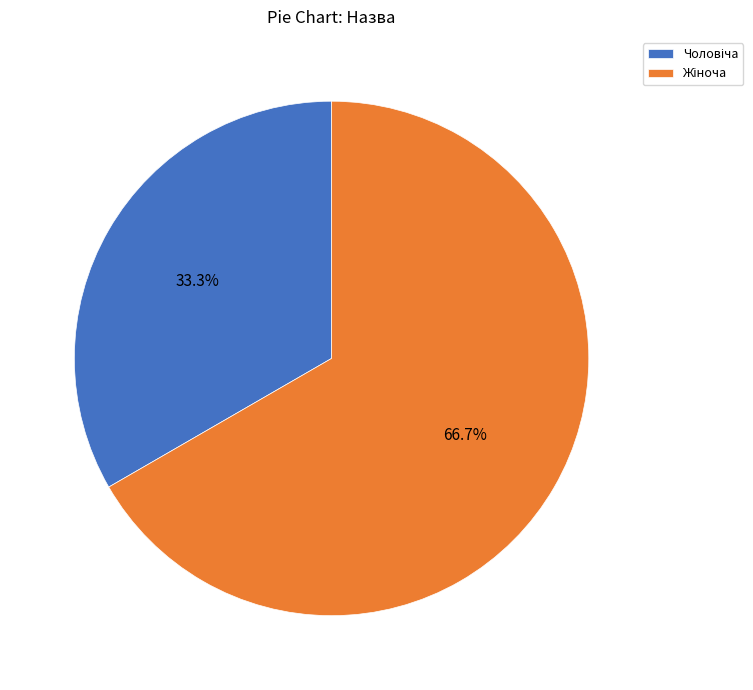

Does any single category account for the majority?

Yes